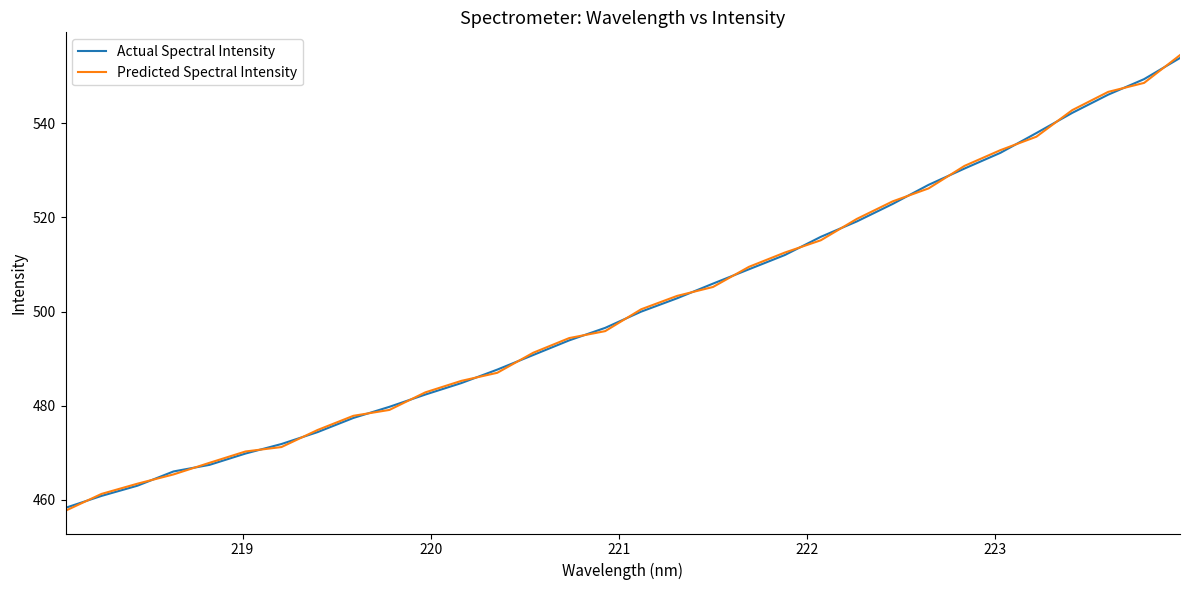

Which series has the largest range (max minus min)?

Predicted Spectral Intensity